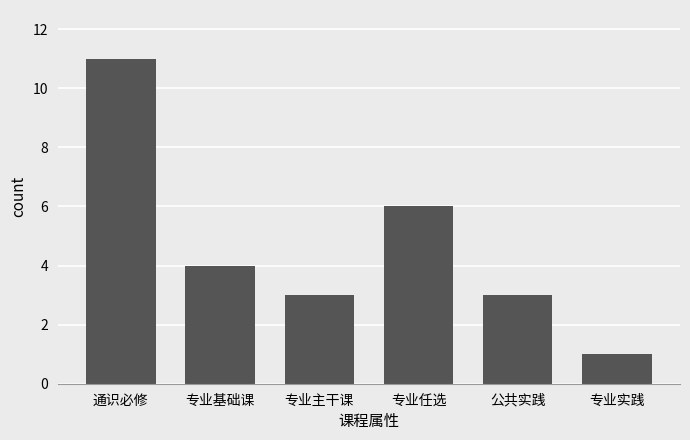

How many series are shown in this chart?

1